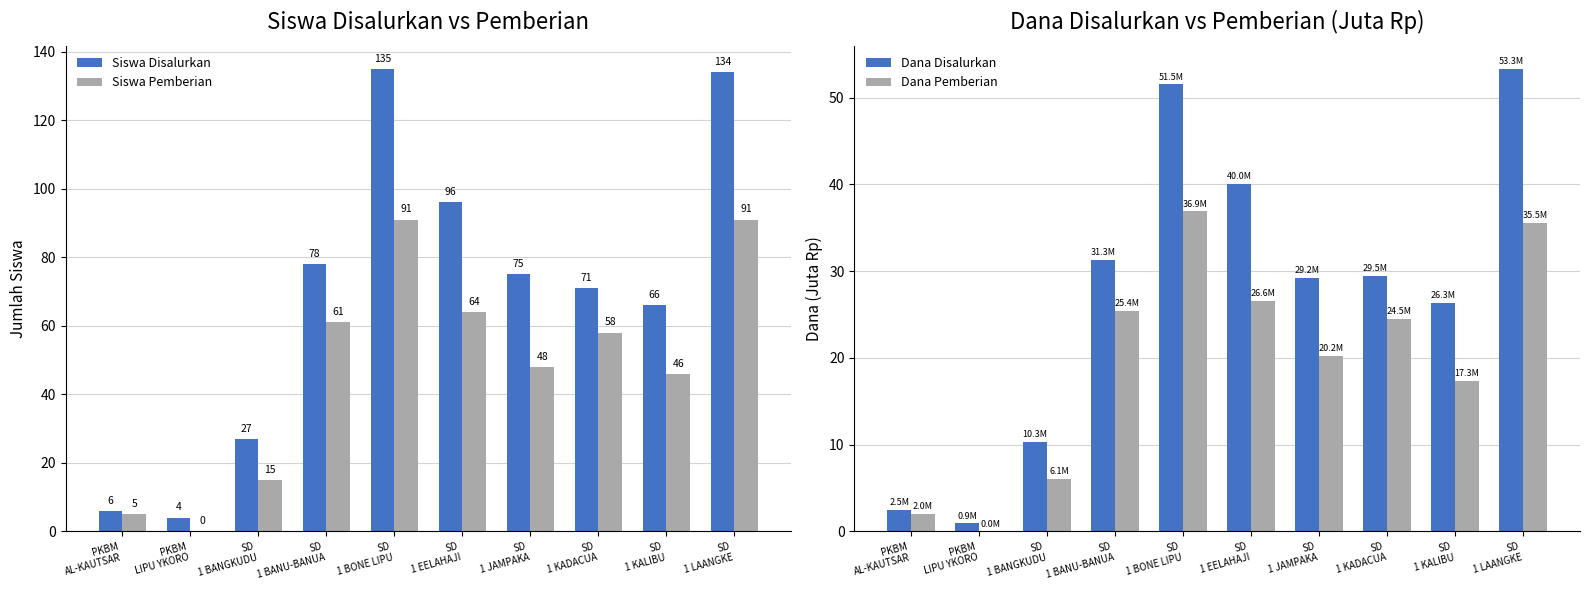

Reading left to right, what are all the values shown in this chart?

Siswa Disalurkan: 6.0	4.0	27.0	78.0	135.0	96.0	75.0	71.0	66.0	134.0
Siswa Pemberian: 5.0	0.0	15.0	61.0	91.0	64.0	48.0	58.0	46.0	91.0
Dana Disalurkan: 2.5	0.9	10.3	31.3	51.5	40.0	29.2	29.5	26.3	53.3
Dana Pemberian: 2.0	0.0	6.1	25.4	36.9	26.6	20.2	24.5	17.3	35.5